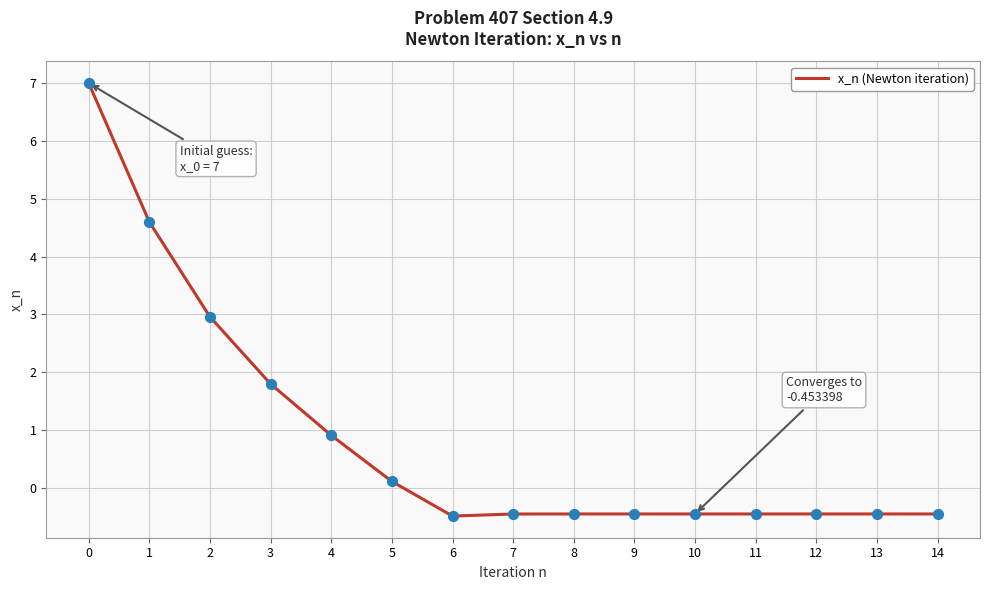

What is the change in value from 0 to 10?

-7.5